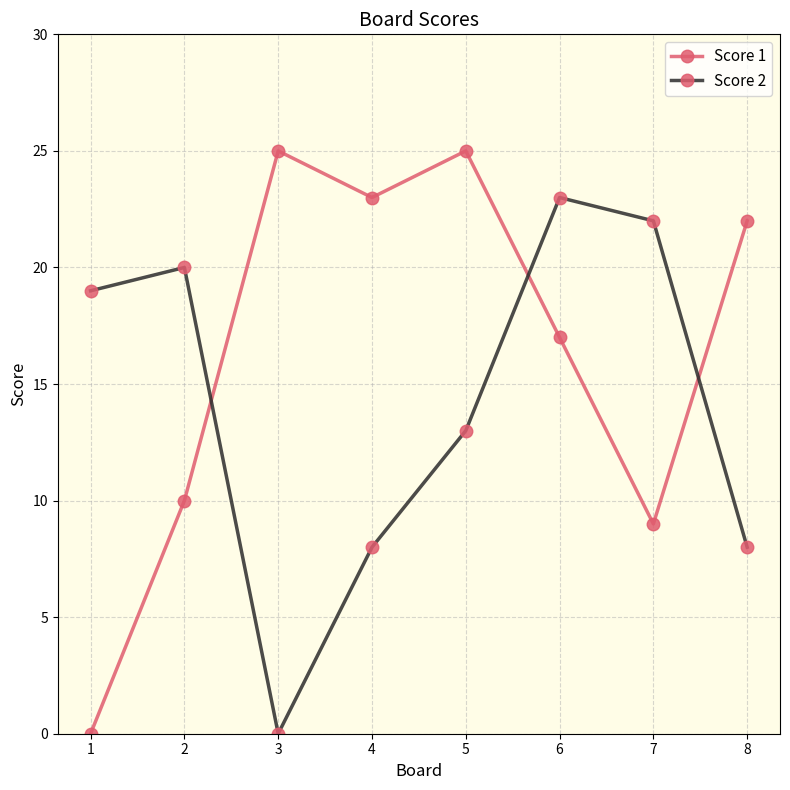

At which category does Score 2 reach its first local valley?

3